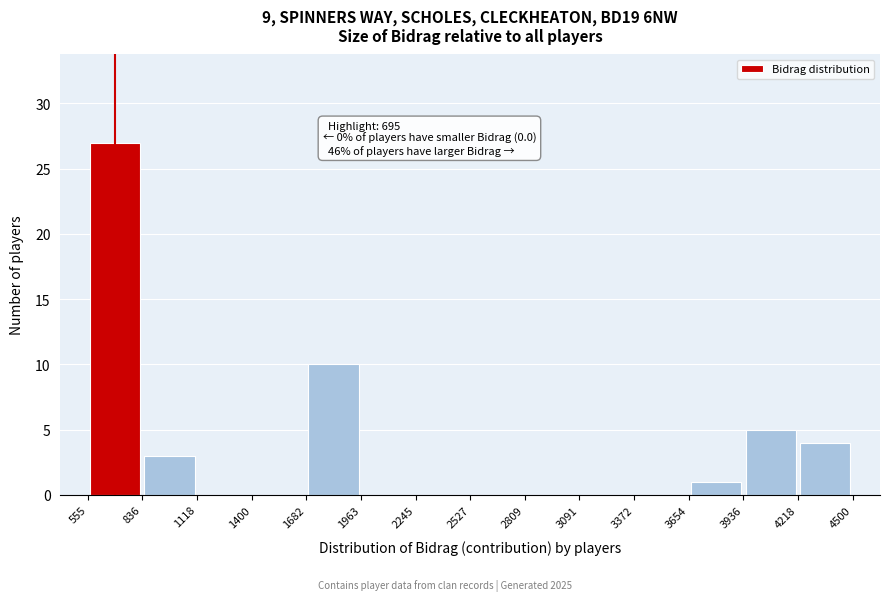

Over which range of the x-axis is the bar tallest?

555 to 836